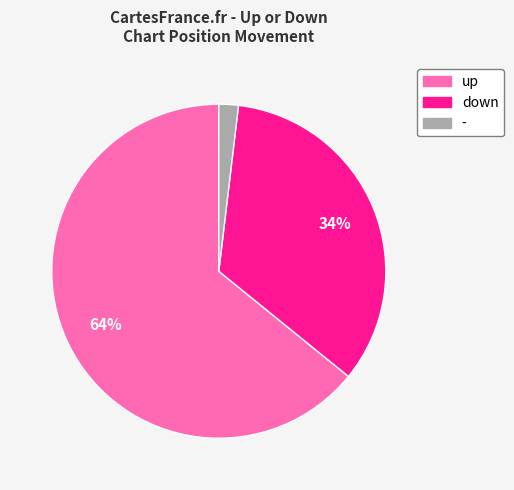

Which category accounts for the majority?

up